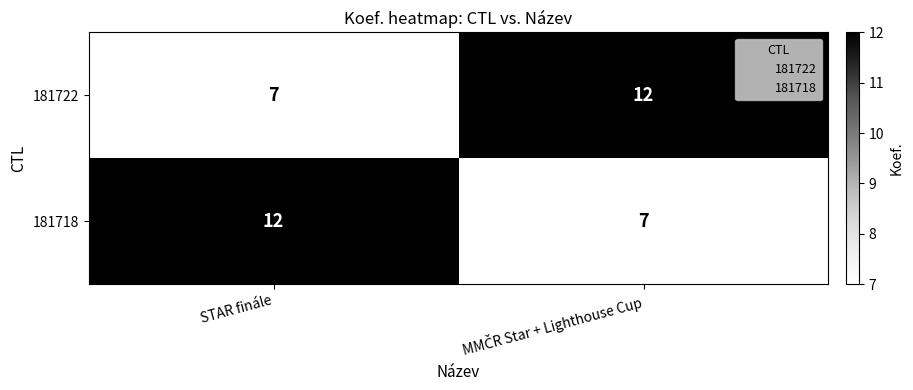

What value does the 181722 series have at STAR finále?

7